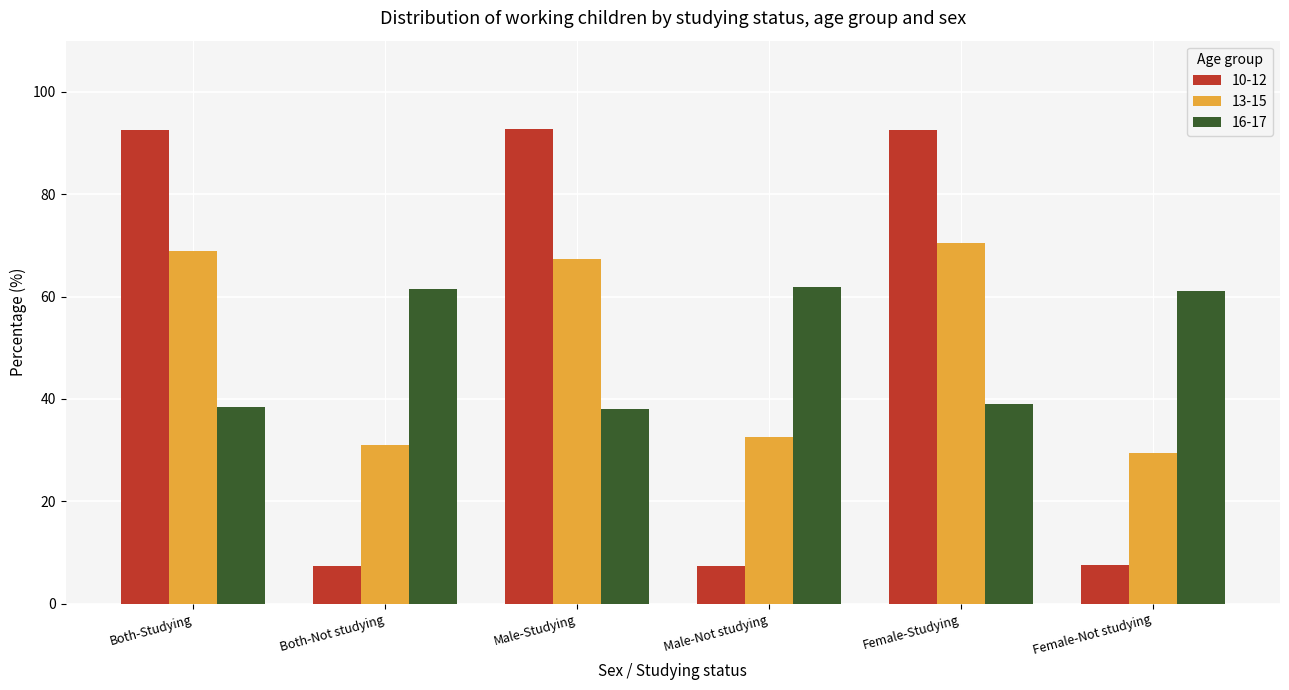

What is the total value across all series at Both-Not studying?

100.0